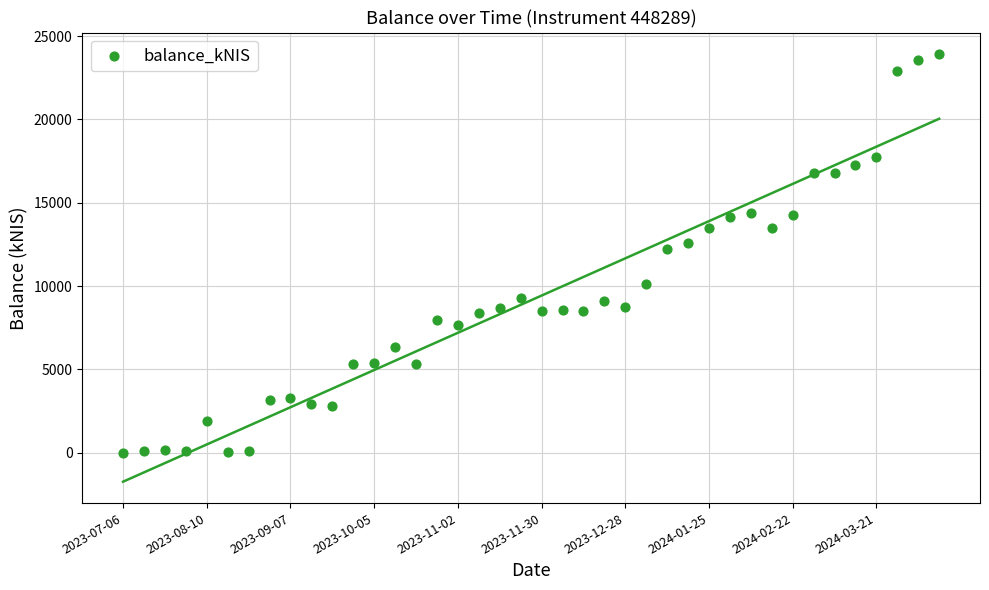

What Y value in the scatter plot is closest to 11967?

12252.5